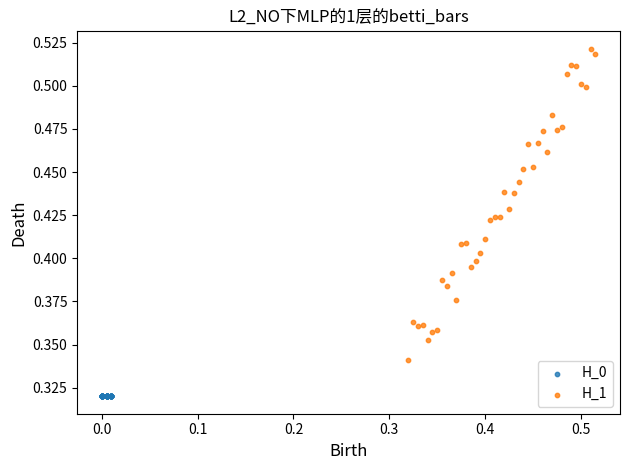

Which series reaches the minimum Y coordinate?

H_0